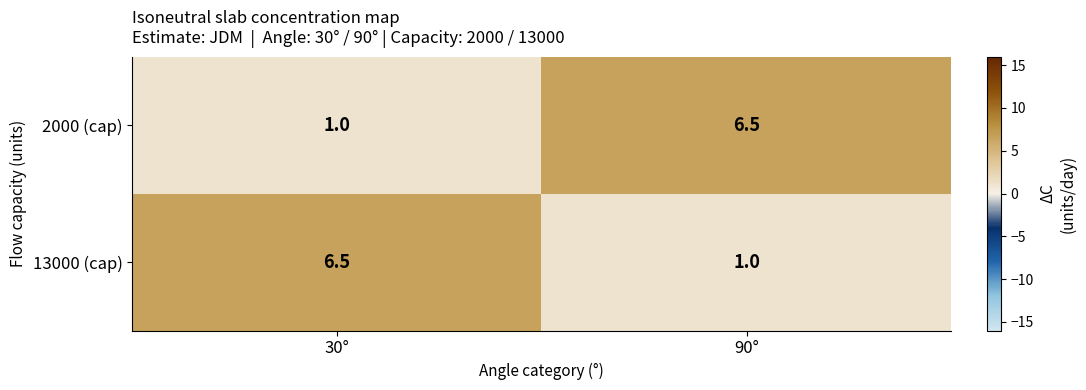

What is the minimum value shown in the chart?

1.0